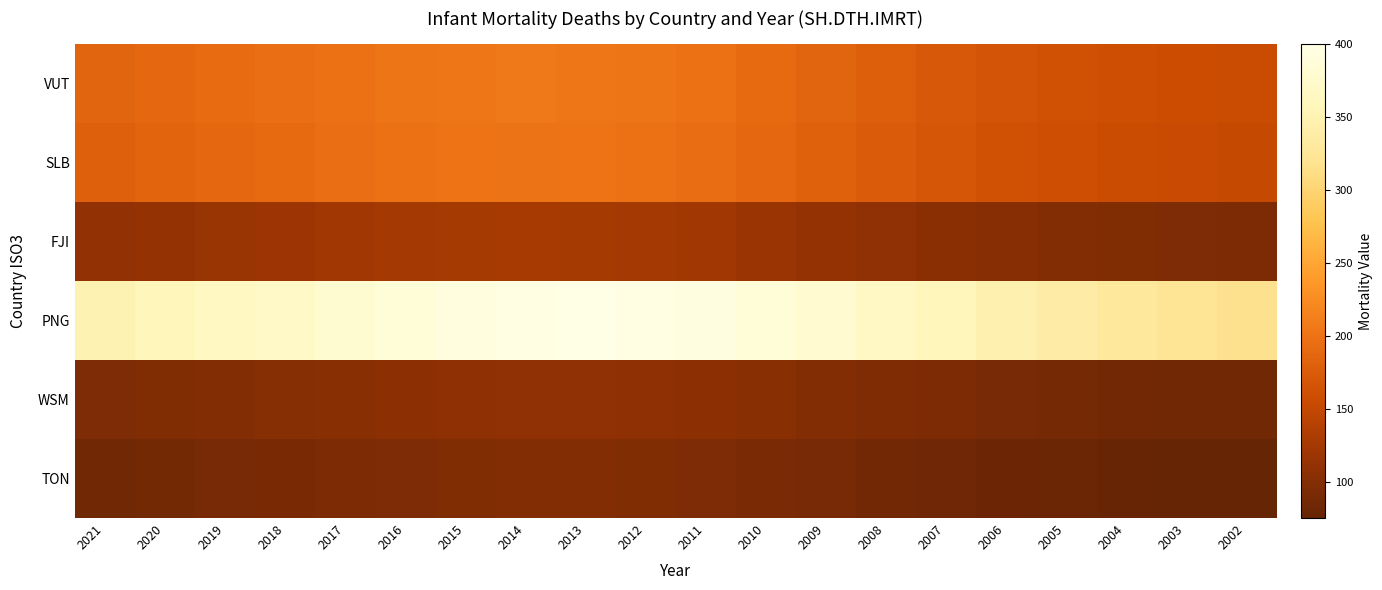

Rank the series by their maximum value, from lowest to highest.

TON, WSM, FJI, SLB, VUT, PNG